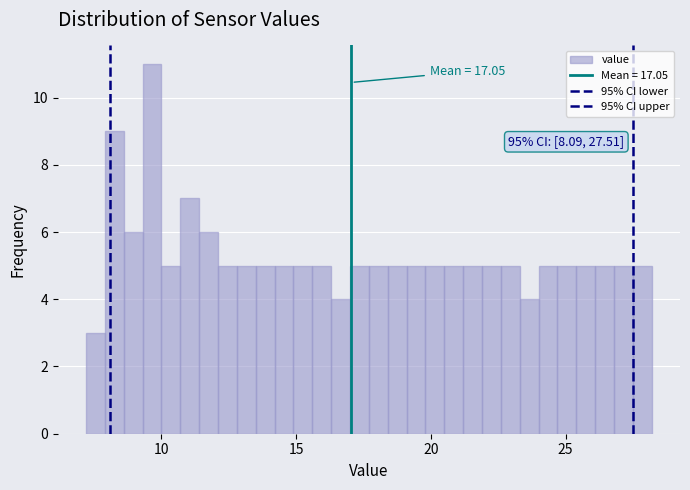

Read against the x-axis, roughly where is the centre of the tallest bar?

9.5